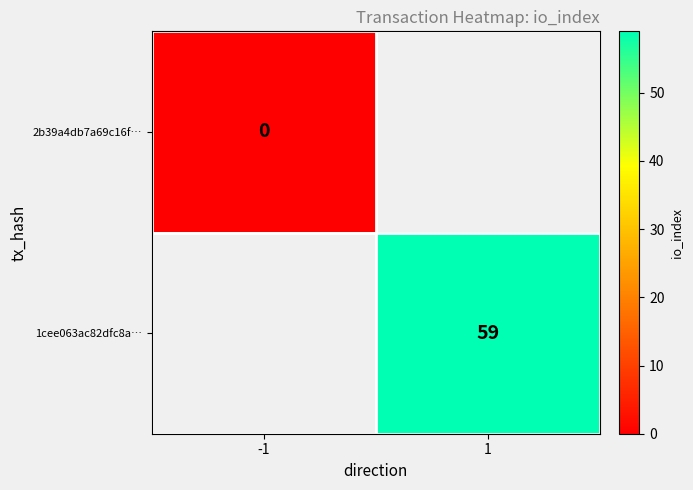

At how many categories does at least one series exceed 45?

1